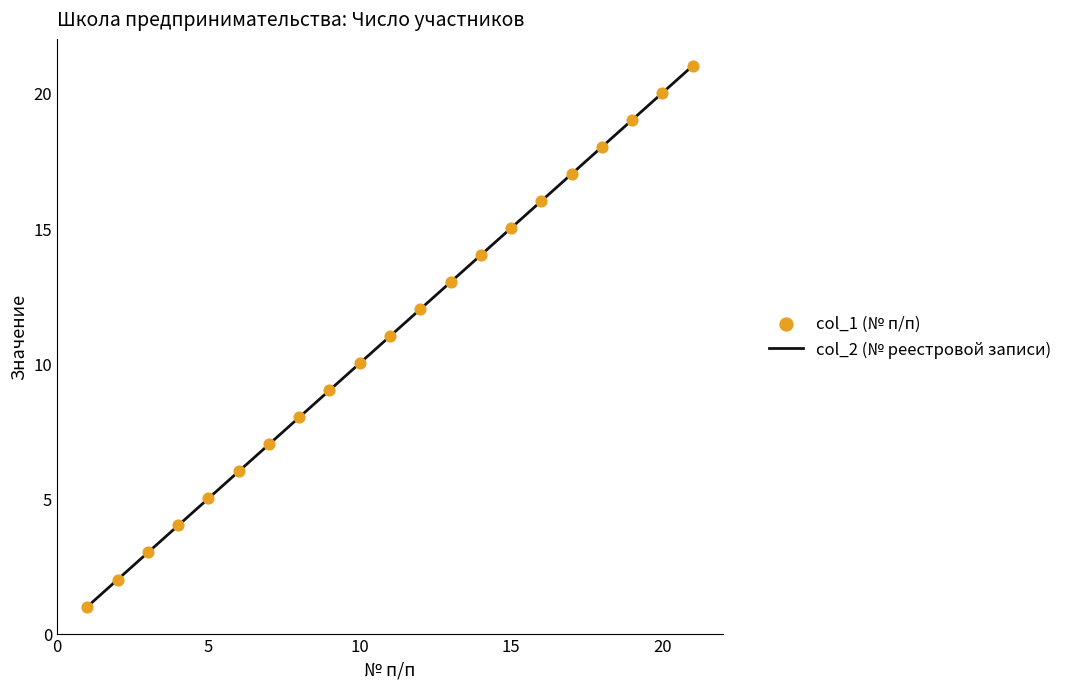

What is the greatest value displayed?

21